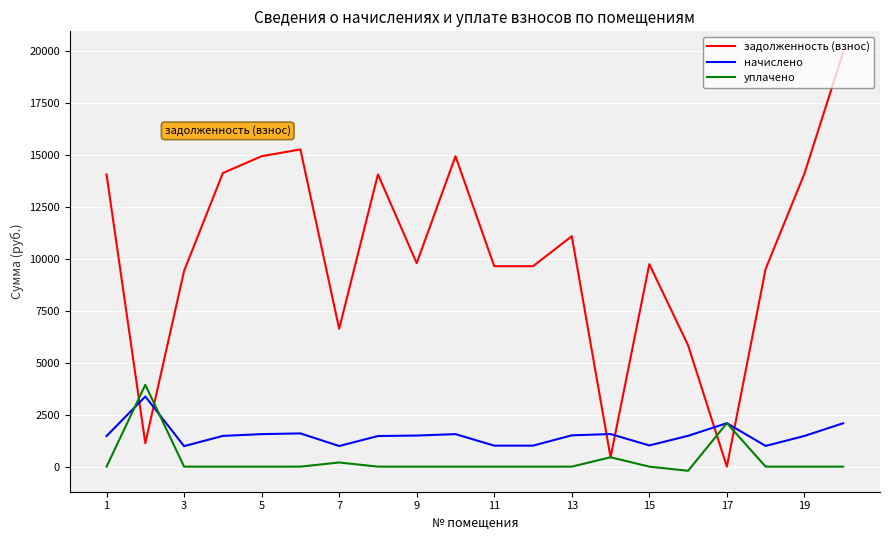

What is the maximum value for уплачено?

3937.2